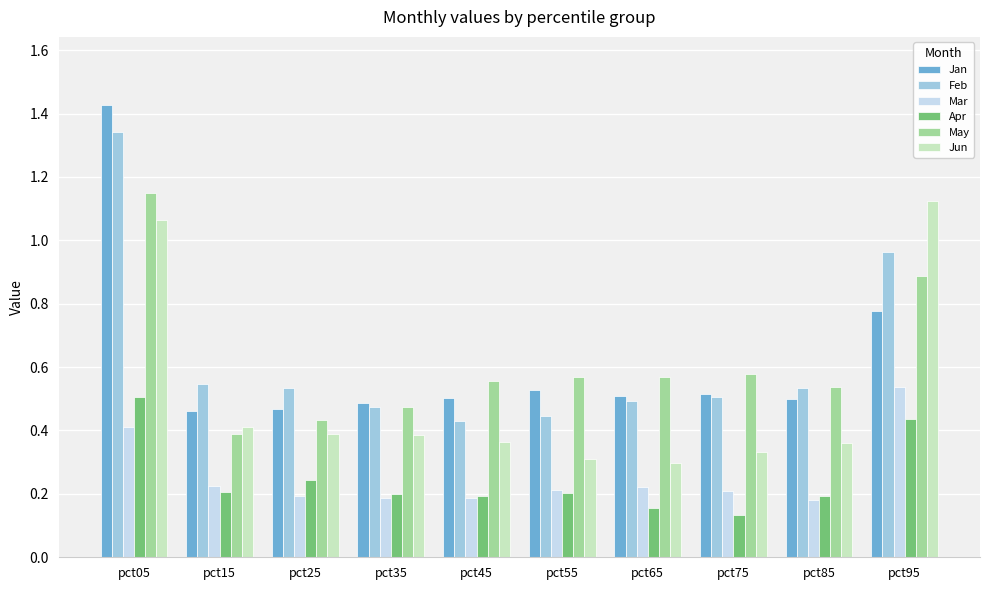

Which series has the widest spread of values?

Jan